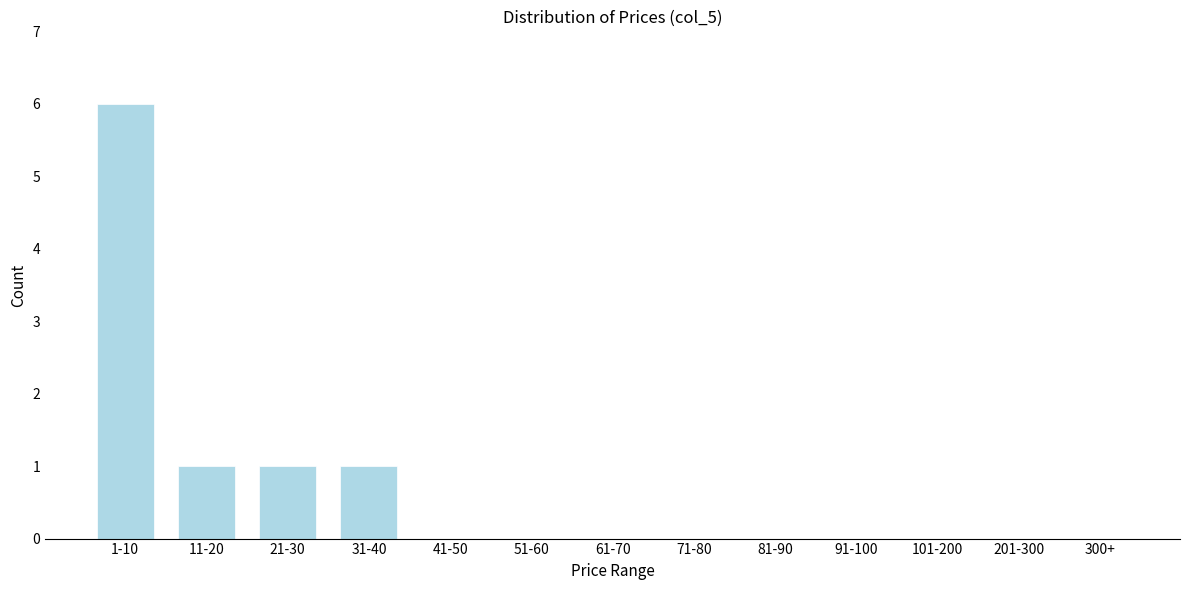

Reading right to left, list all the values displayed in this chart.

300+=0	201-300=0	101-200=0	91-100=0	81-90=0	71-80=0	61-70=0	51-60=0	41-50=0	31-40=1	21-30=1	11-20=1	1-10=6